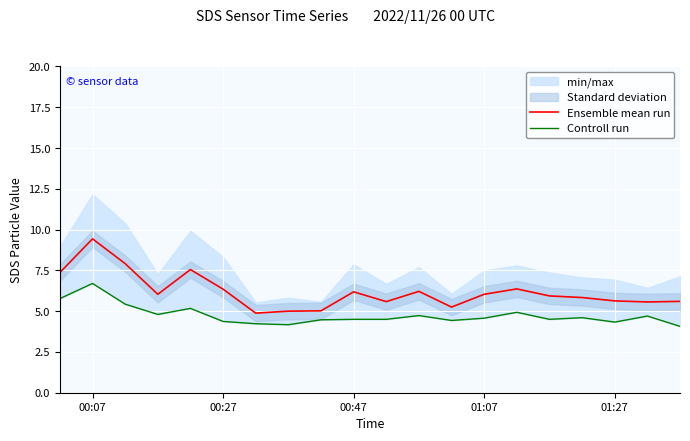

What is the highest value of the Ensemble mean run series?

9.4